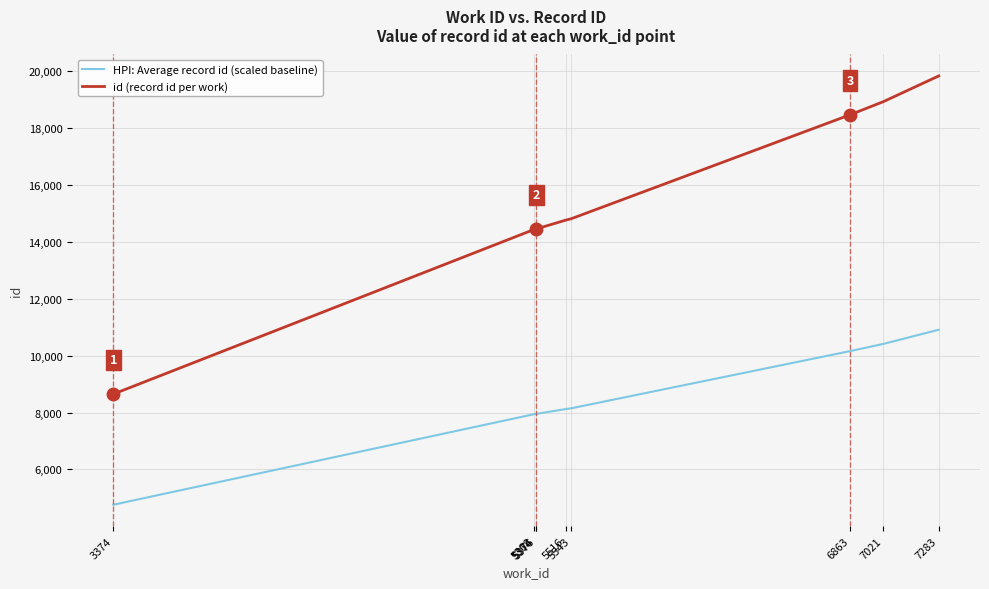

Which series has the largest total across all categories?

id (record id per work)